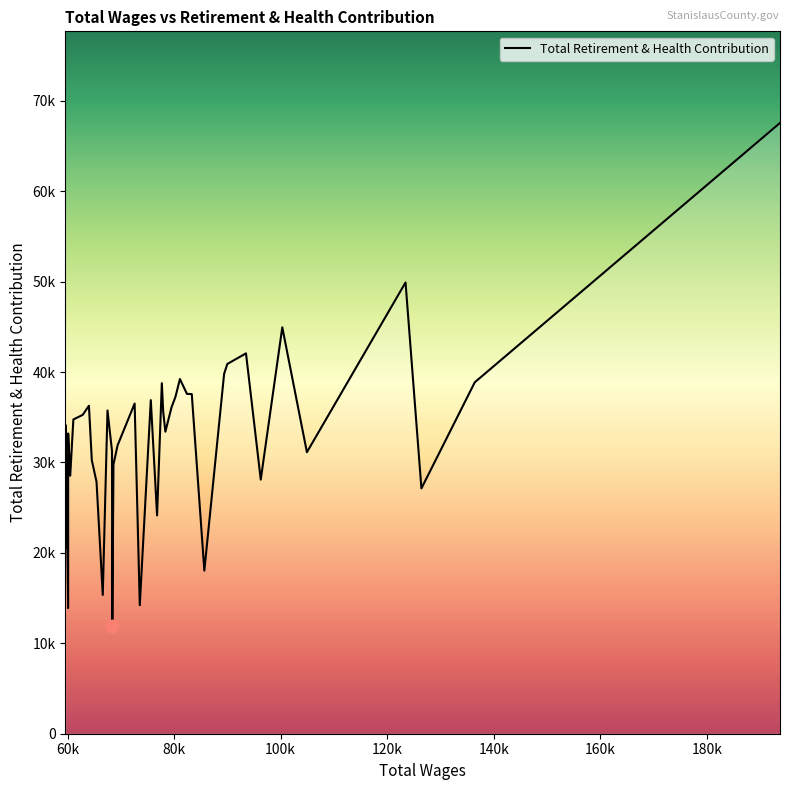

What is the change in value from 78371.0 to 67504.0?

+2354